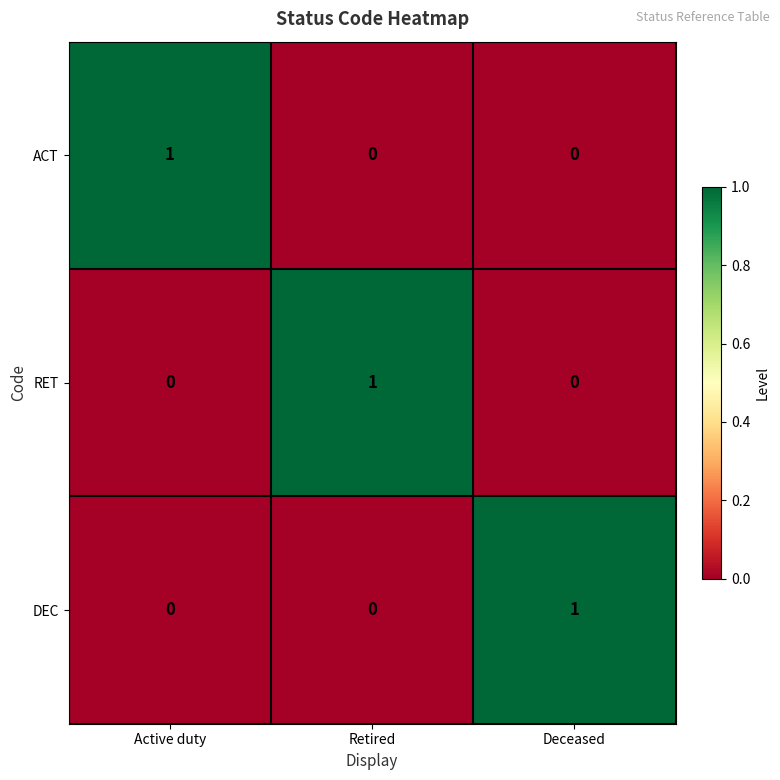

Is the value of ACT at Retired greater than the value of RET at Retired?

No